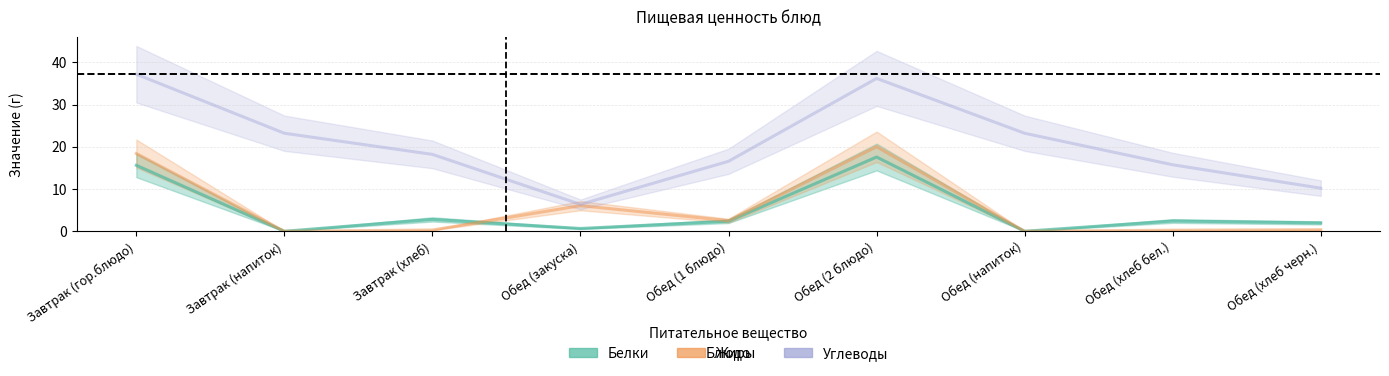

How many lines are shown in the chart?

3